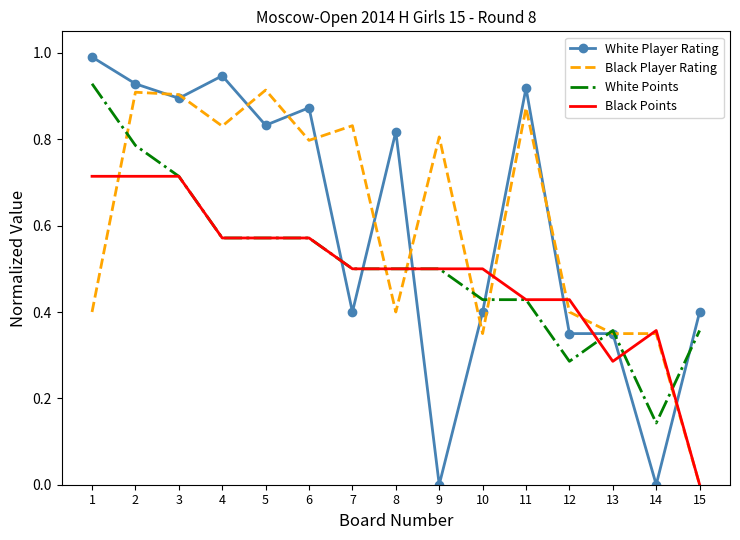

At how many categories does at least one series exceed 0?

15